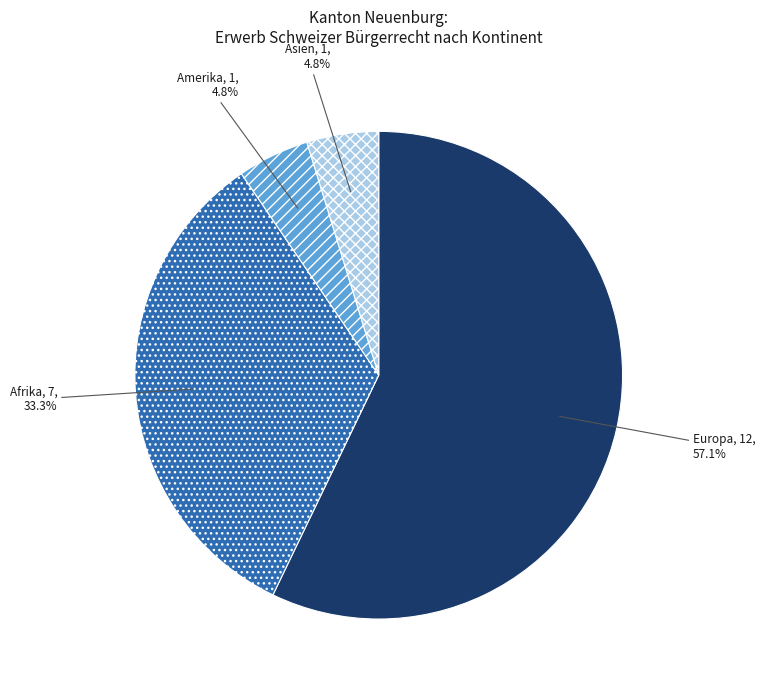

Between Amerika and Afrika, which is larger?

Afrika